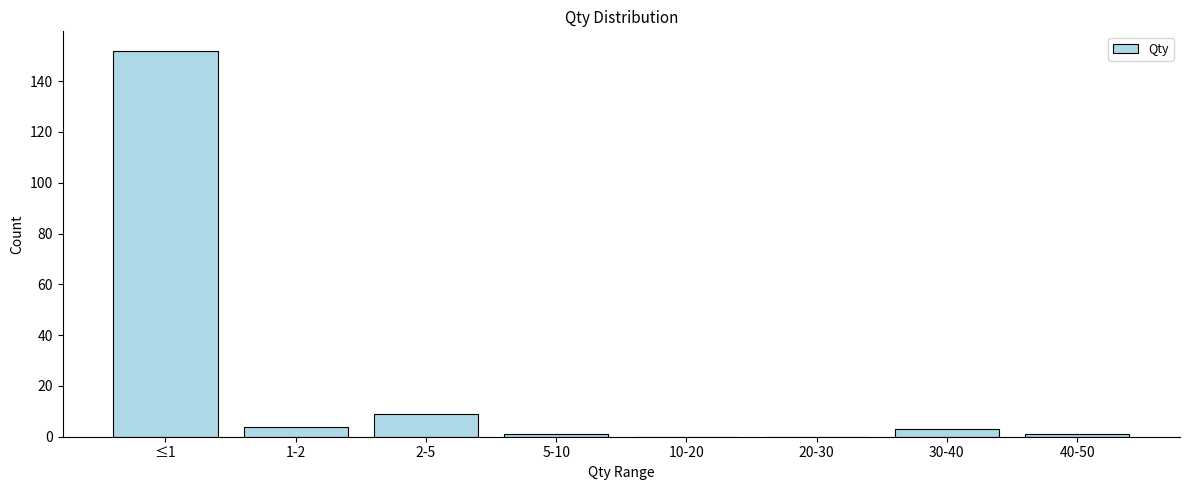

Reading right to left, extract all data points from this chart.

40-50=1	30-40=3	20-30=0	10-20=0	5-10=1	2-5=9	1-2=4	≤1=152